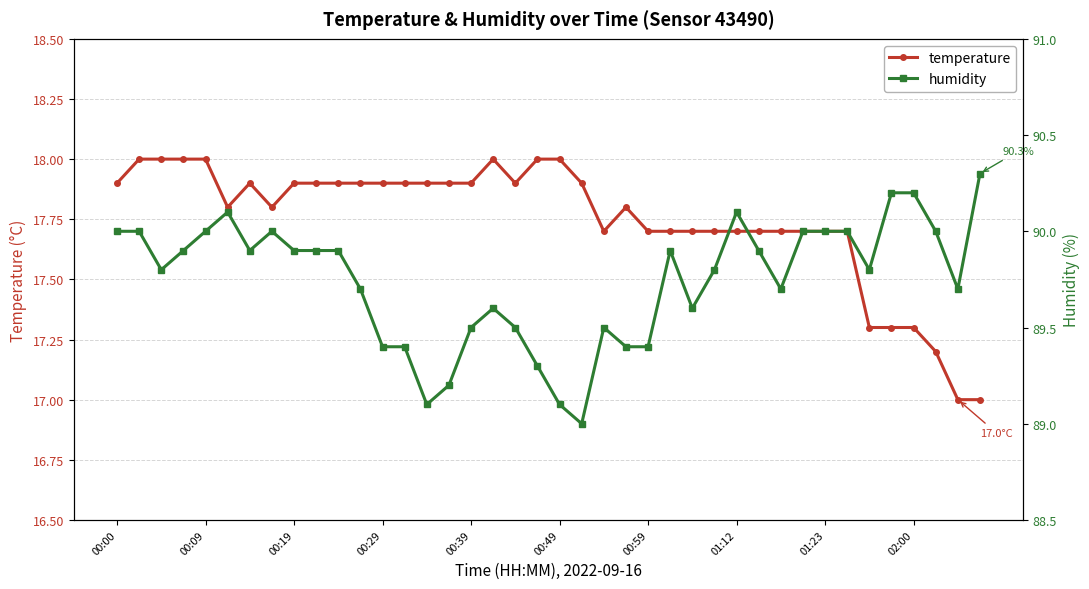

At which category does the chart reach its minimum across all series?

38